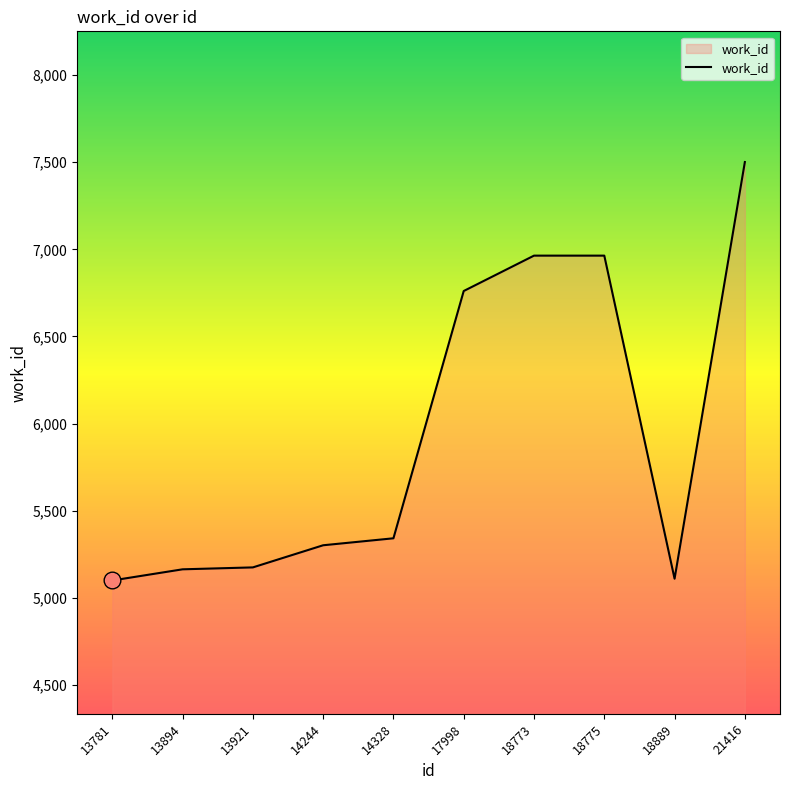

Approximately how many times larger is the value at 13921 compared to 18773?

0.7